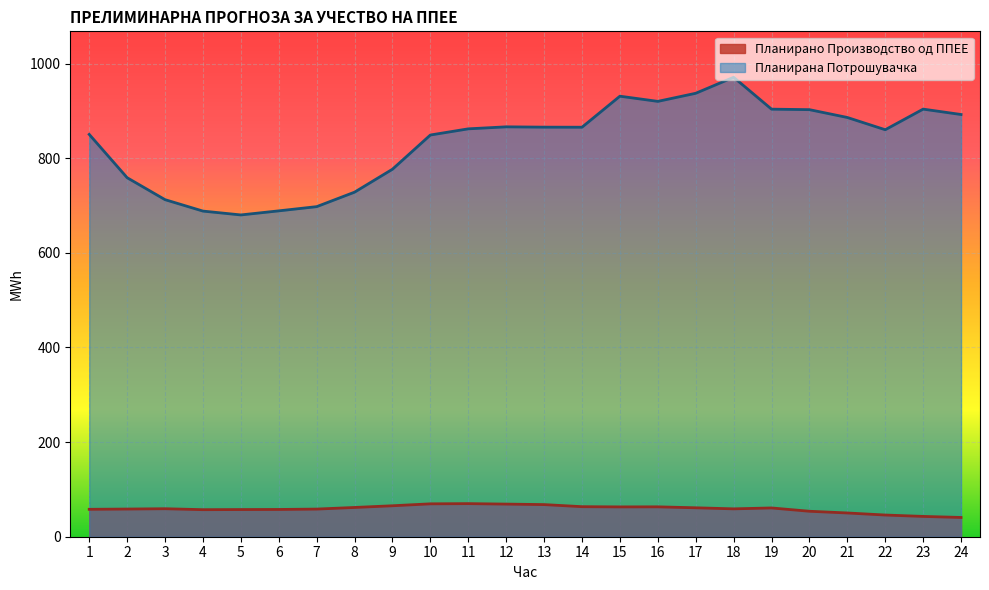

What is the spread (max minus min) of values at 4?

631.0